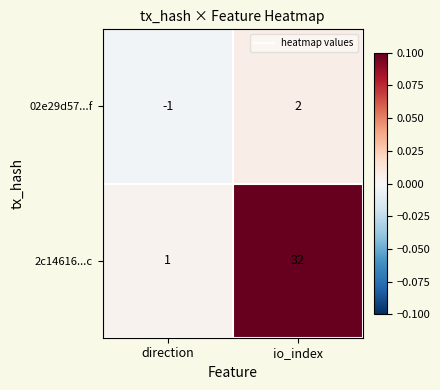

Which series has the largest total across all categories?

2c14616...c